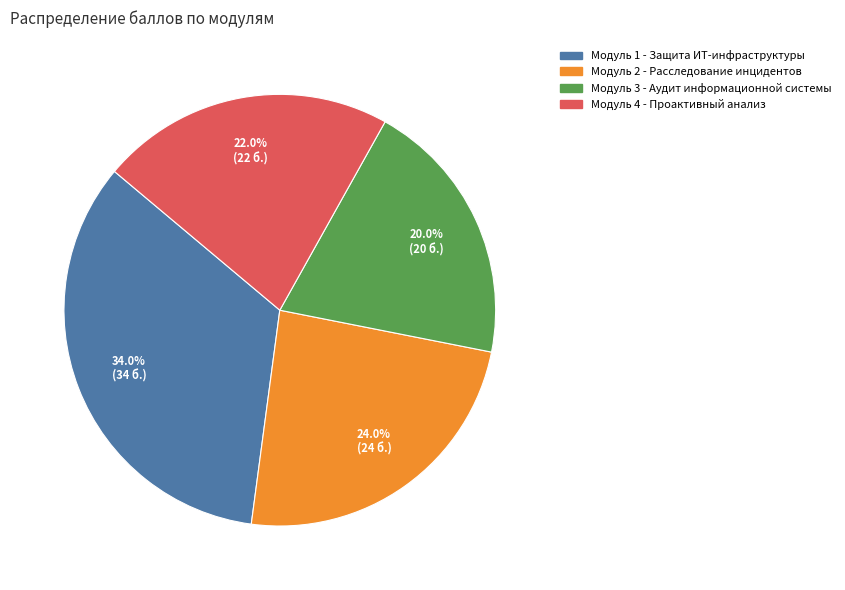

How much of the chart is everything except Модуль 1 - Защита ИТ-инфраструктуры?

66.0%